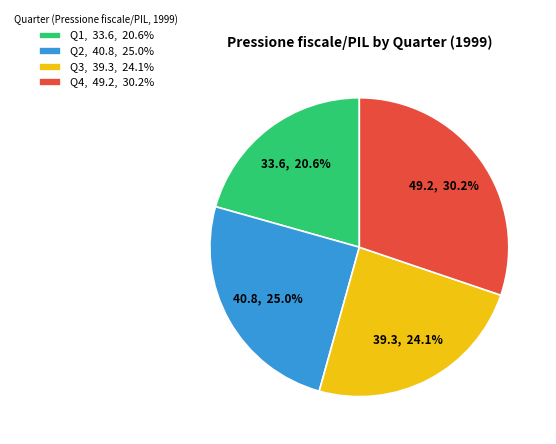

Rank the categories by value from lowest to highest.

Q1, Q3, Q2, Q4